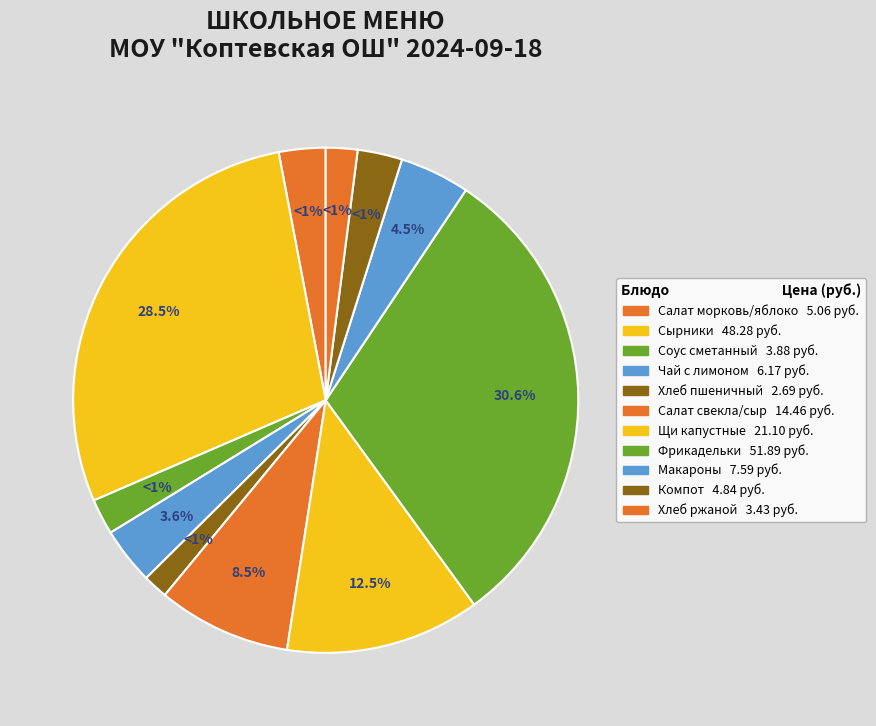

What portion of the pie excludes Компот из сухофруктов с вит С?

97.1%